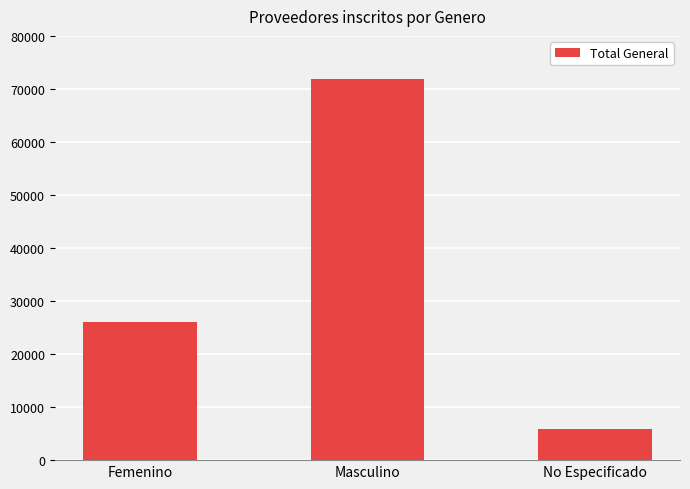

How many values are between 5962 and 71881?

3